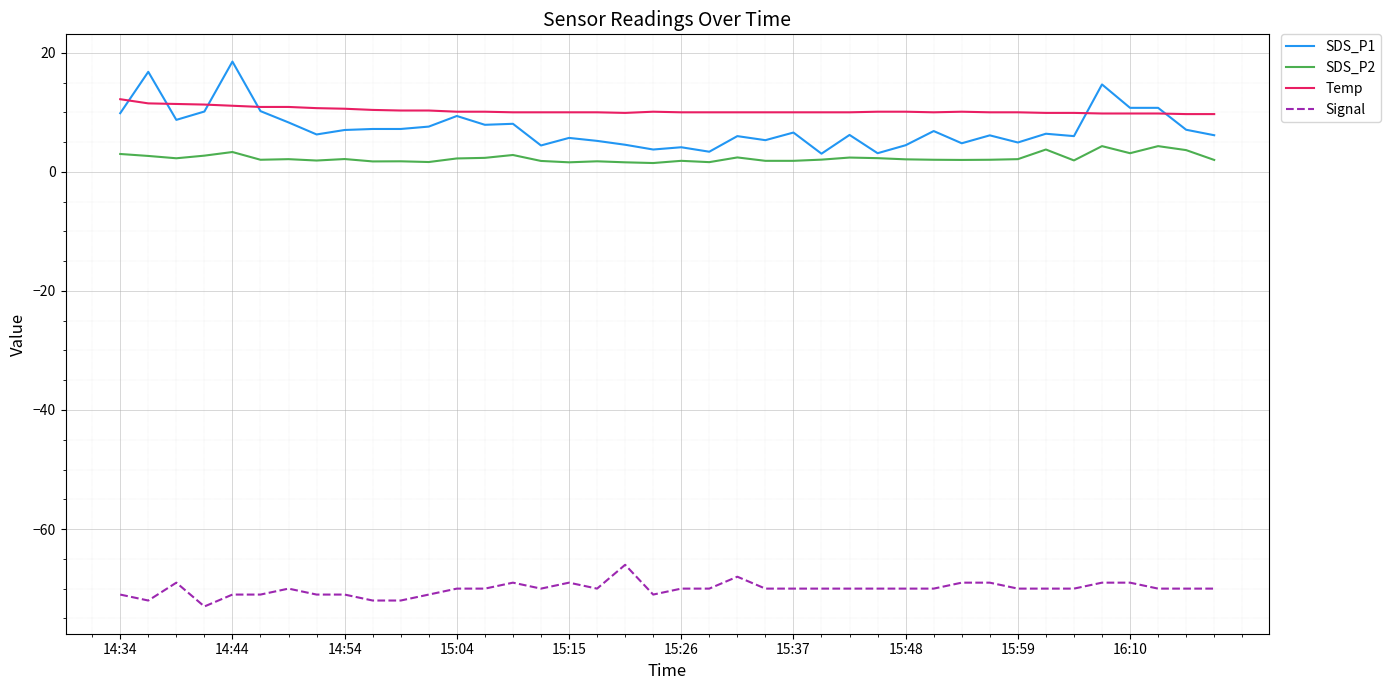

What is the highest value of the SDS_P2 series?

4.3